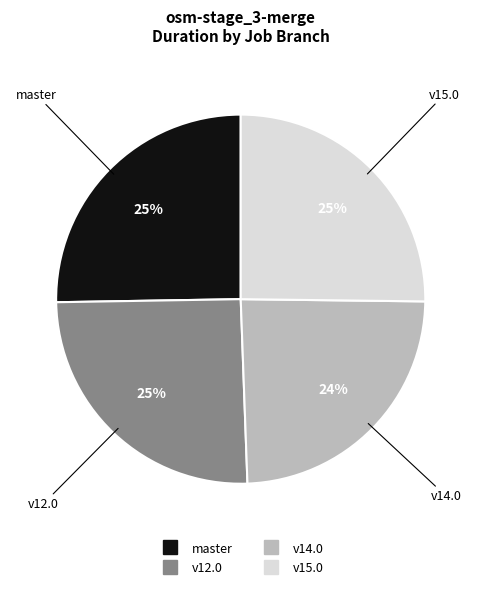

Is there any slice that represents more than half of the pie?

No